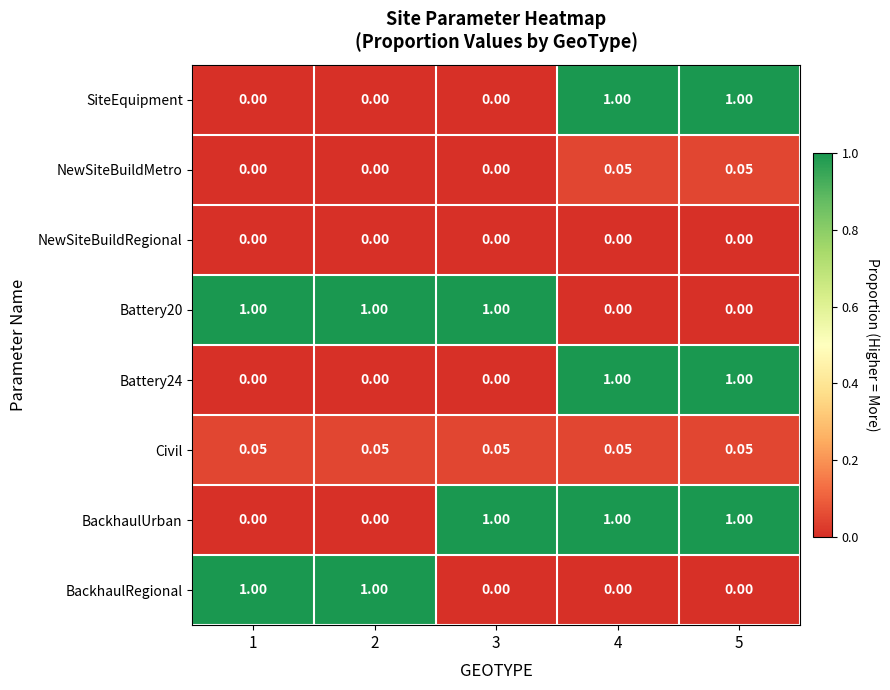

Is the value of Civil at 5 greater than the value of BackhaulRegional at 2?

No